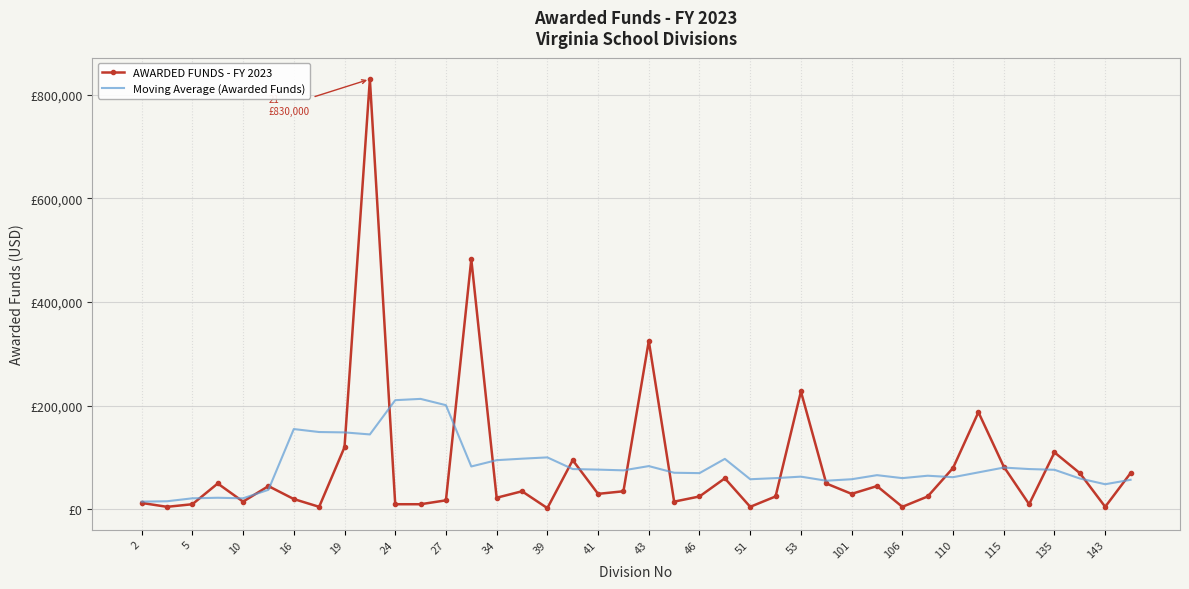

What are all the series names shown in the legend?

AWARDED FUNDS - FY 2023, Moving Average (Awarded Funds)